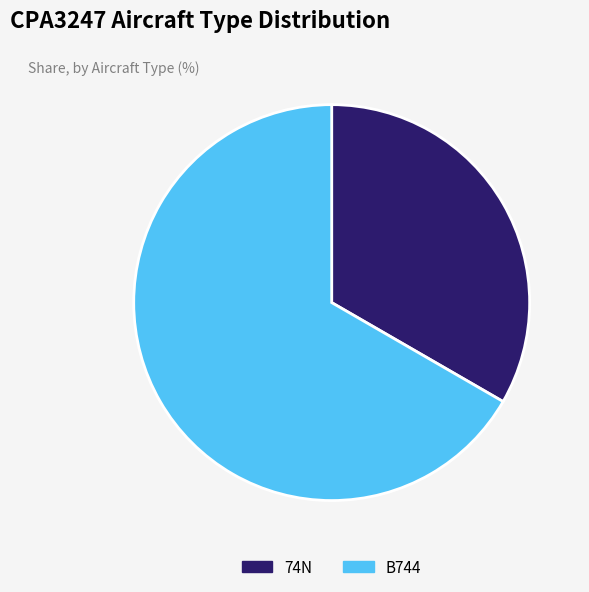

Combined, do B744 and 74N account for over 50%?

Yes